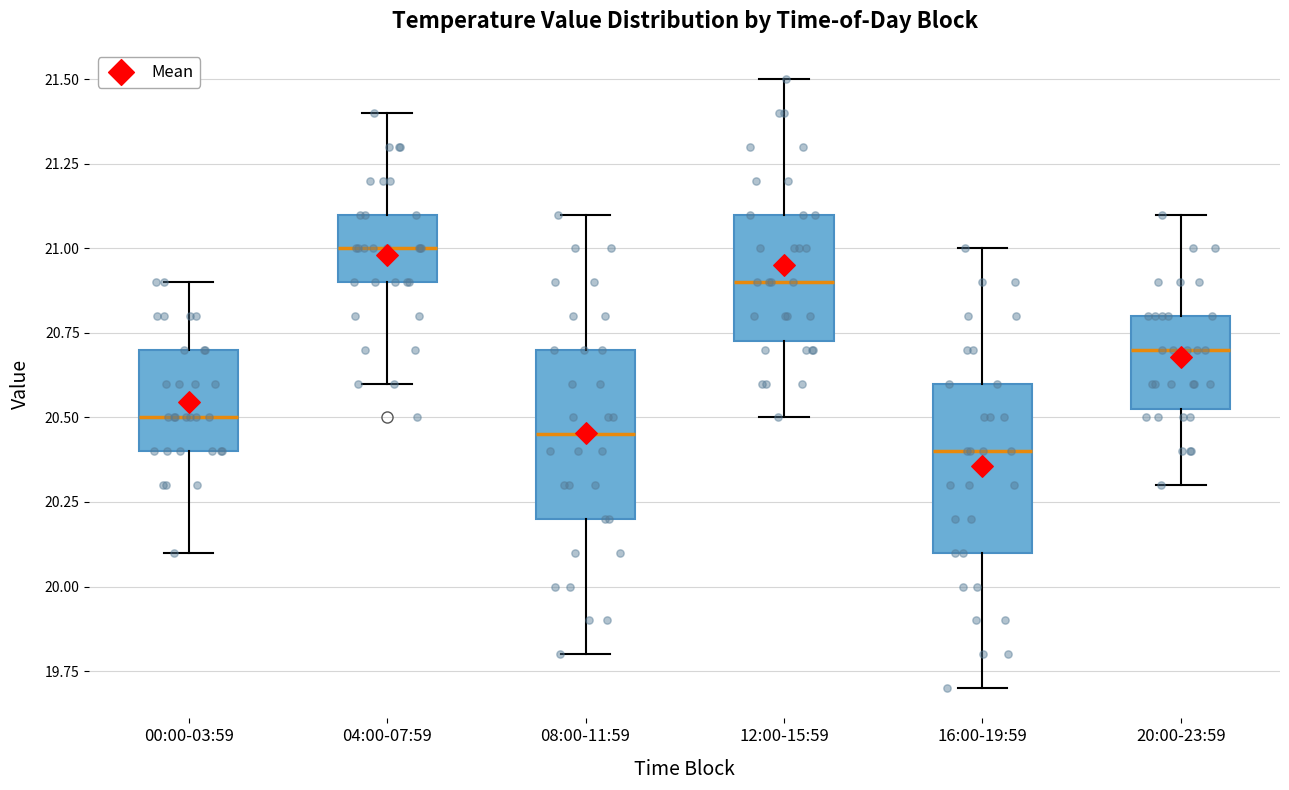

Reading left to right, transcribe this box plot: for each box, give where its median line is, the range the box spans, and where its two whiskers end, as read against the y-axis. The values are not printed on the chart, so give them approximately, as read against the axis.

00:00-03:59: median 20.50, box 20.40 to 20.70, whiskers 20.10 to 20.90
04:00-07:59: median 21.00, box 20.90 to 21.10, whiskers 20.60 to 21.40
08:00-11:59: median 20.45, box 20.20 to 20.70, whiskers 19.80 to 21.10
12:00-15:59: median 20.90, box 20.75 to 21.10, whiskers 20.50 to 21.50
16:00-19:59: median 20.40, box 20.10 to 20.60, whiskers 19.70 to 21.00
20:00-23:59: median 20.70, box 20.55 to 20.80, whiskers 20.30 to 21.10